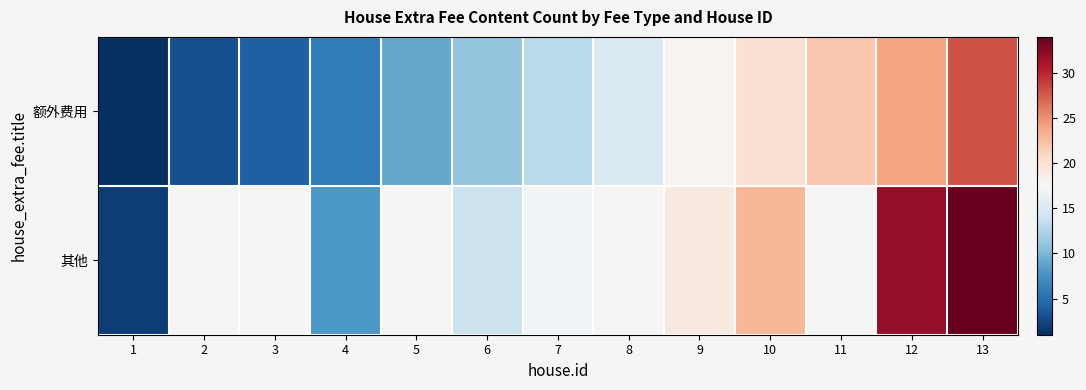

At which category is the sum across all series the highest?

13